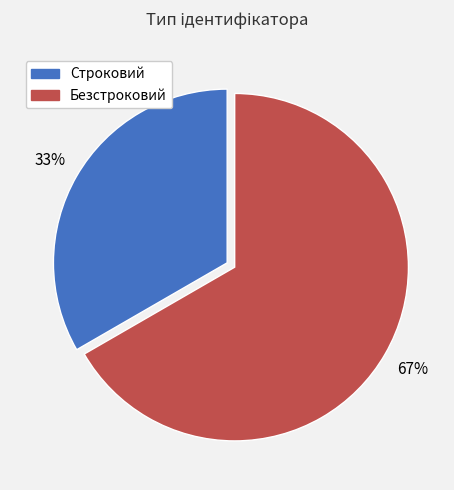

How many segments does this pie chart have?

2